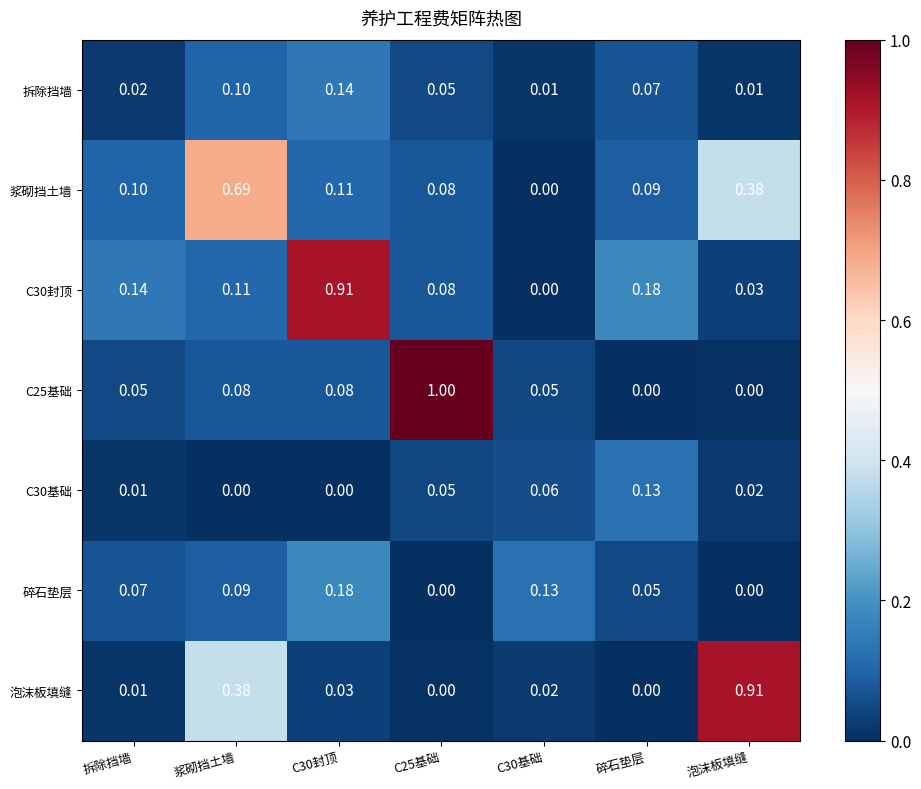

Is the value of C30基础 at C30封顶 greater than the value of 碎石垫层 at 拆除挡墙?

No